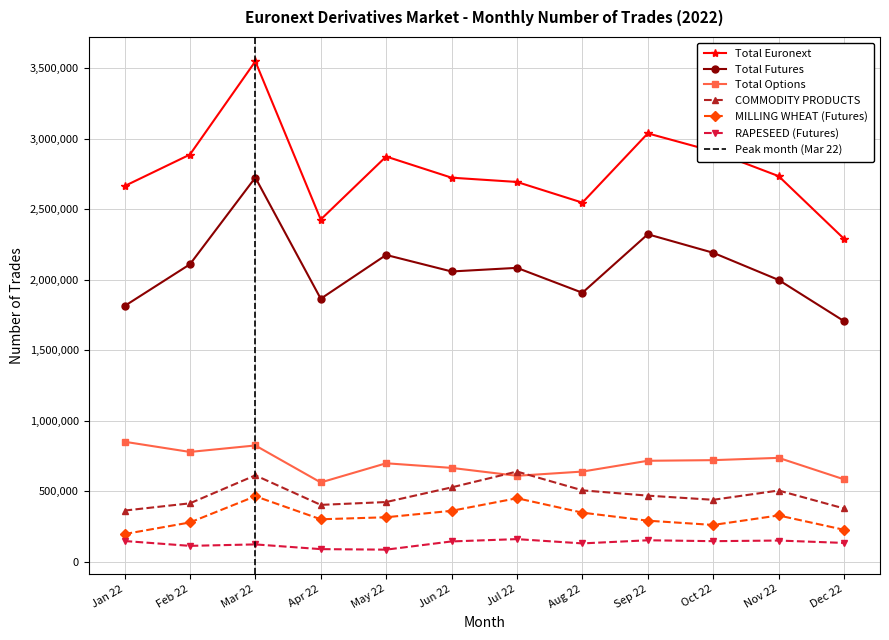

Reading left to right, what are all the values shown in this chart?

Total Euronext: 2663183	2886820	3547700	2426331	2872884	2722914	2692594	2545929	3037136	2910428	2733937	2289571
Total Futures: 1812709	2108670	2723582	1864459	2175092	2057856	2083553	1906950	2321665	2190457	1997714	1705717
Total Options: 850474	778150	824118	561872	697792	665058	609041	638979	715471	719971	736223	583854
COMMODITY PRODUCTS: 362407	413809	612267	402816	422920	526760	639169	505847	468293	438758	504606	377470
MILLING WHEAT (Futures): 195786	278171	463963	300698	314968	360651	449984	347643	290691	260449	327868	226198
RAPESEED (Futures): 146599	112163	122509	89019	85324	143608	159943	129604	151779	145443	149873	132961